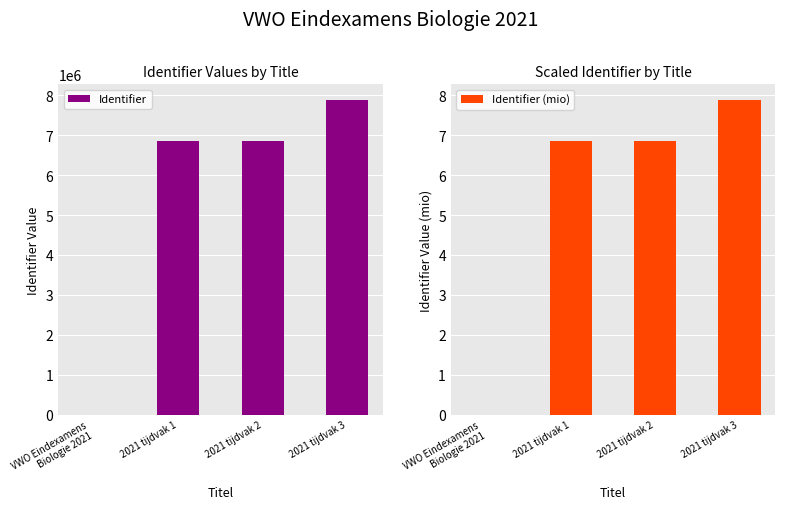

How many data points in Identifier are less than 6848059?

2